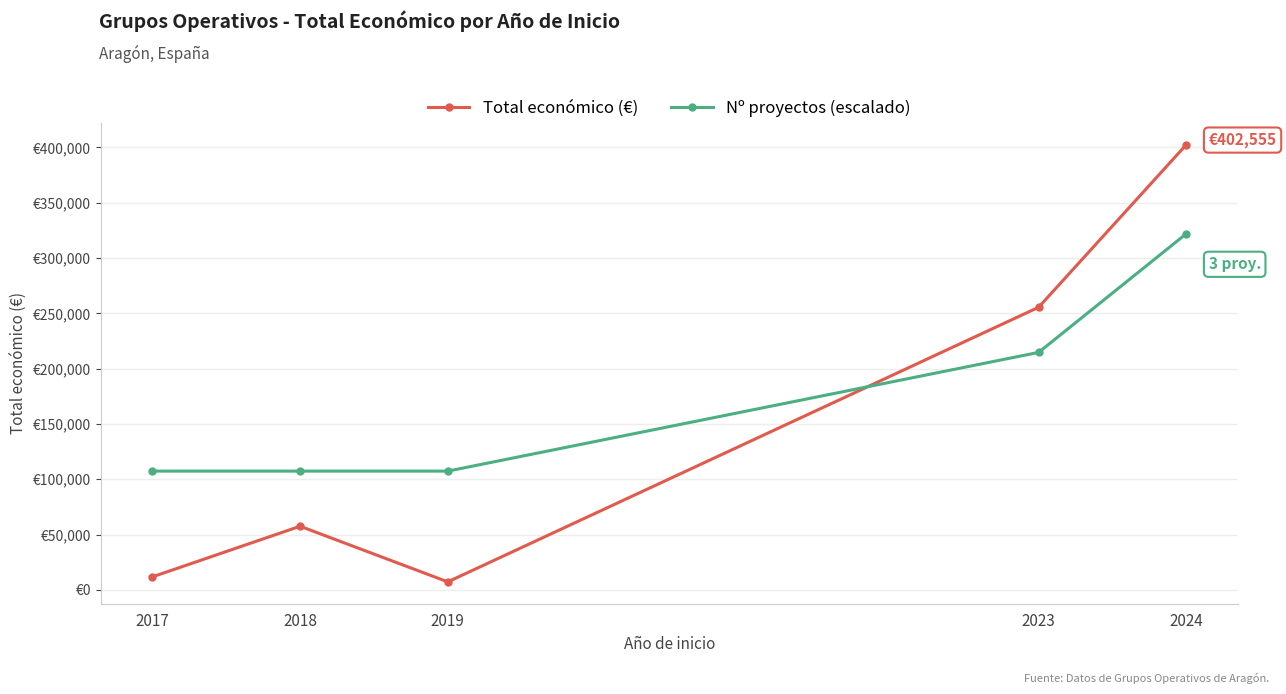

Where is Nº proyectos (escalado) nearest to the value 214696?

2023